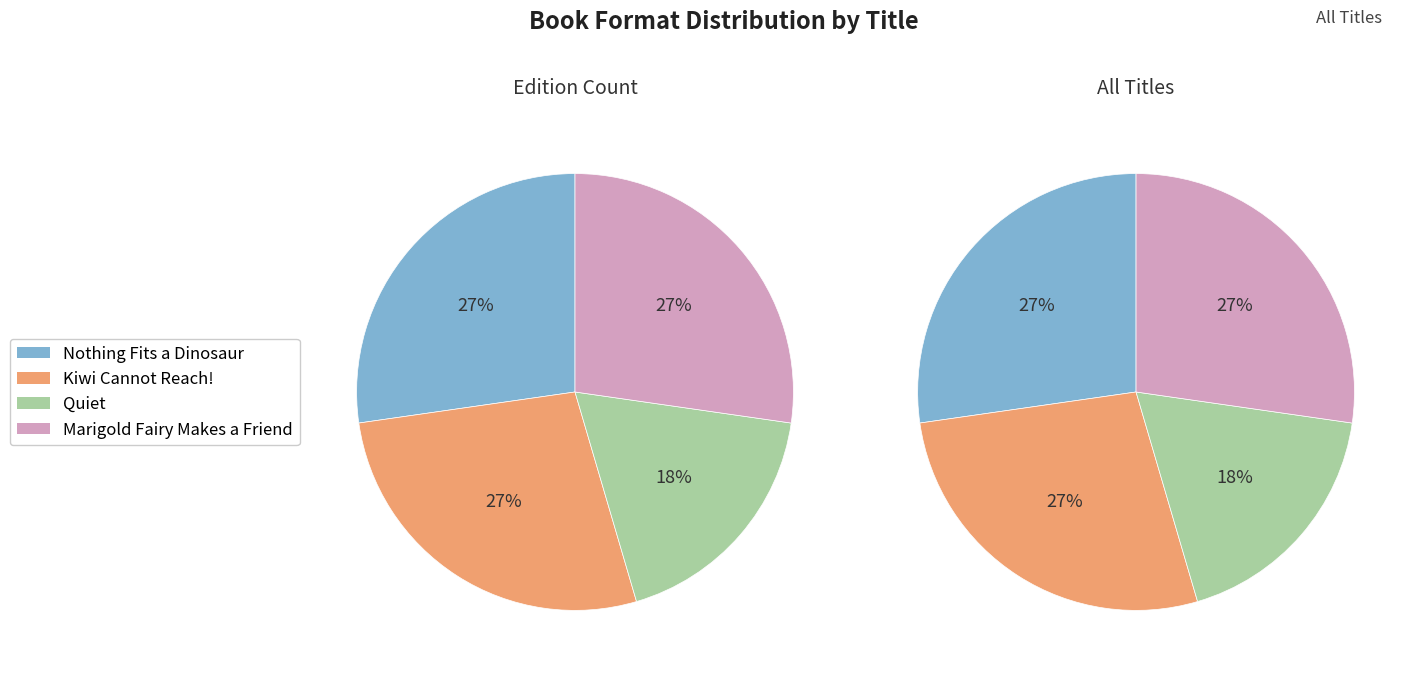

To the nearest percent, what is the combined percentage of Marigold Fairy Makes a Friend and Kiwi Cannot Reach!?

55%